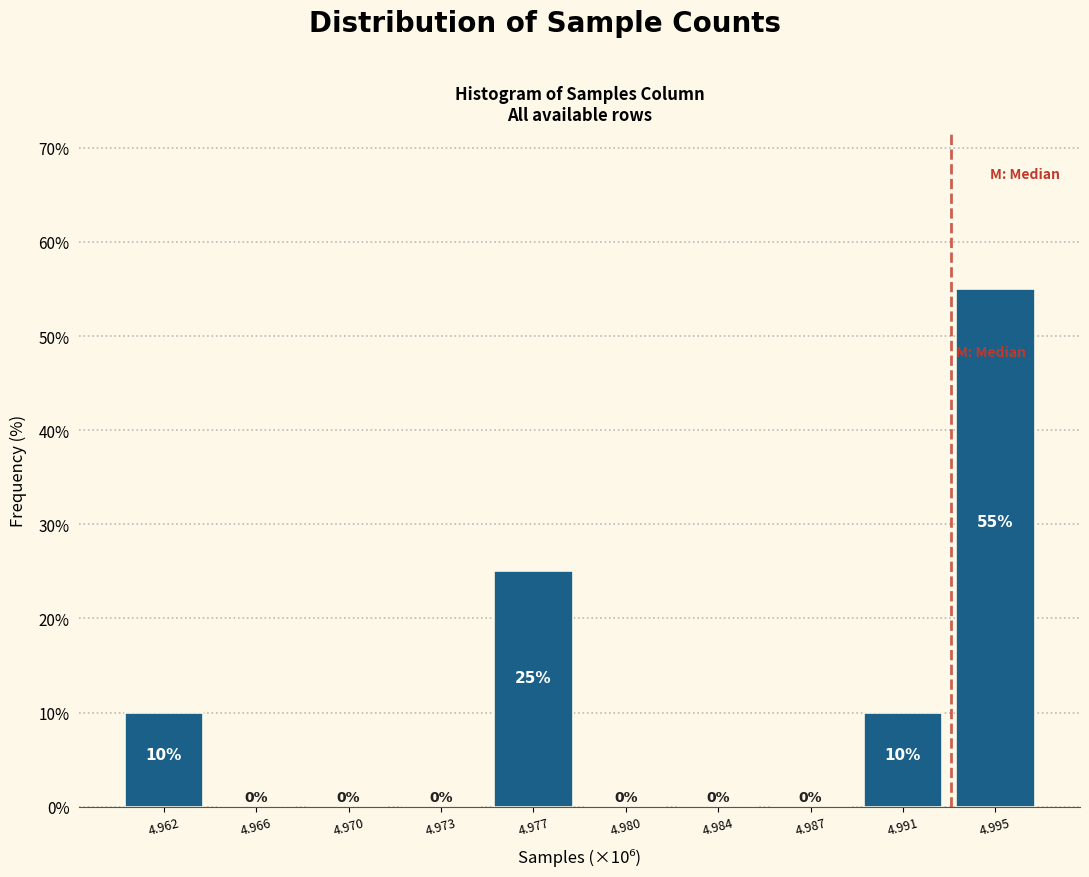

Reading left to right, extract all data points from this chart.

4.962=10.0	4.966=0.0	4.970=0.0	4.973=0.0	4.977=25.0	4.980=0.0	4.984=0.0	4.987=0.0	4.991=10.0	4.995=55.0